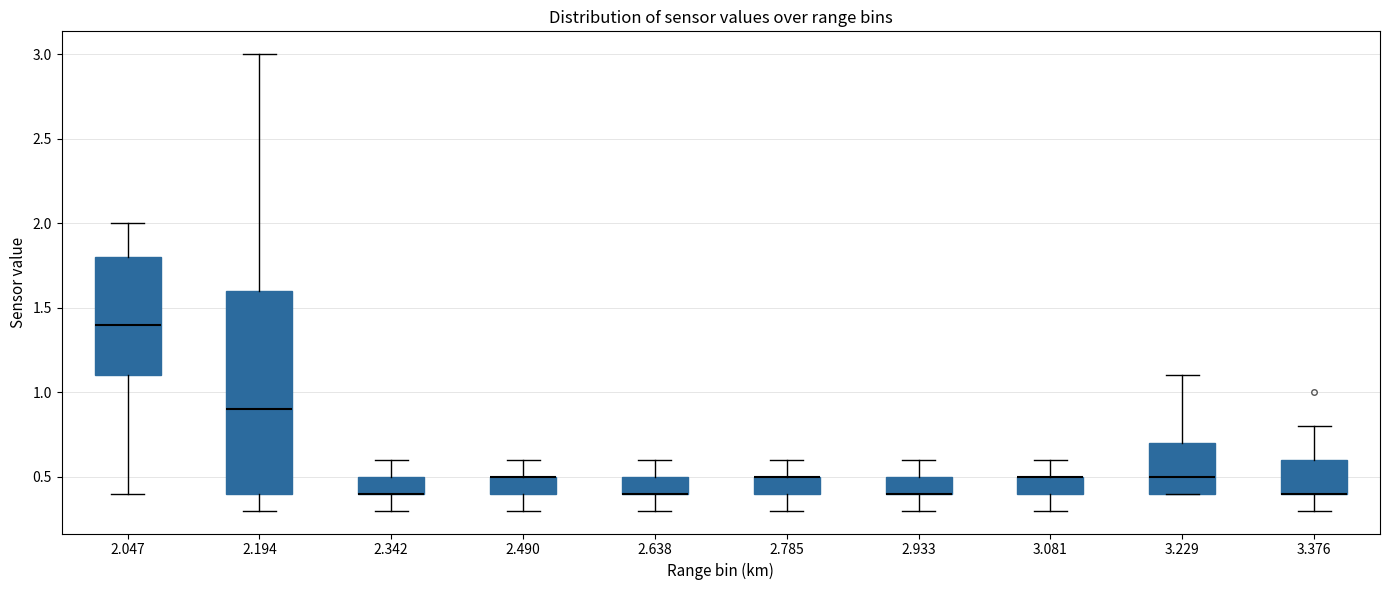

Which box is the tallest, from its lower edge to its upper edge?

2.194